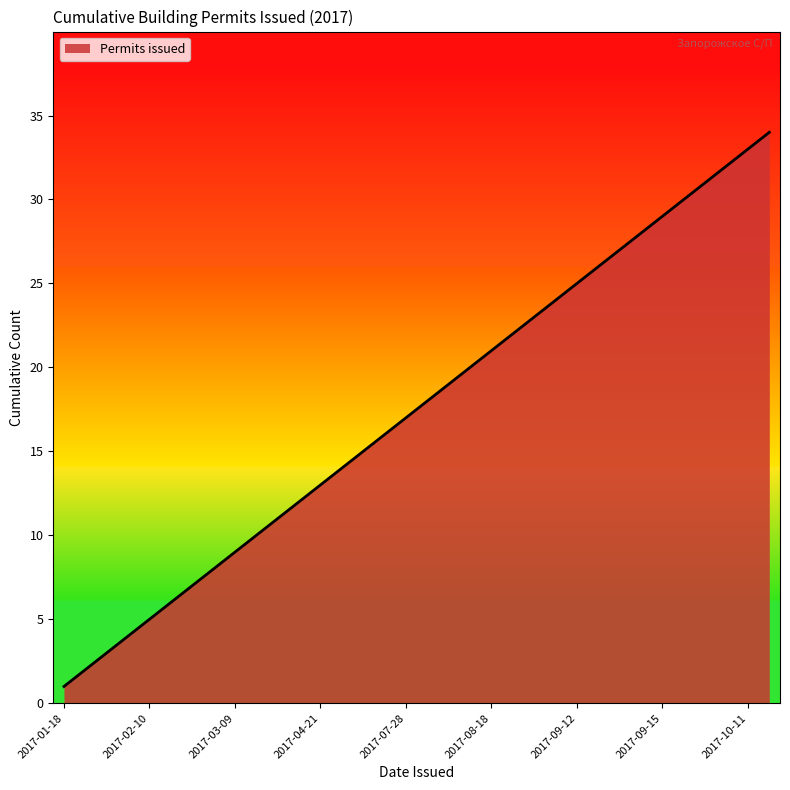

What is the difference between the maximum and minimum values?

33